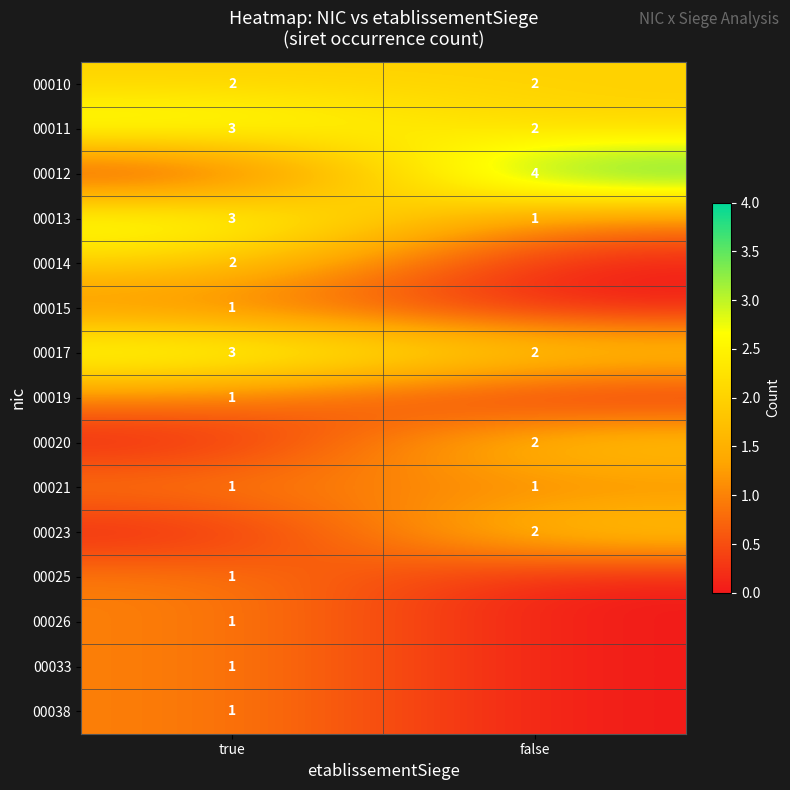

Is it true that 00012 equals 4 at false?

True